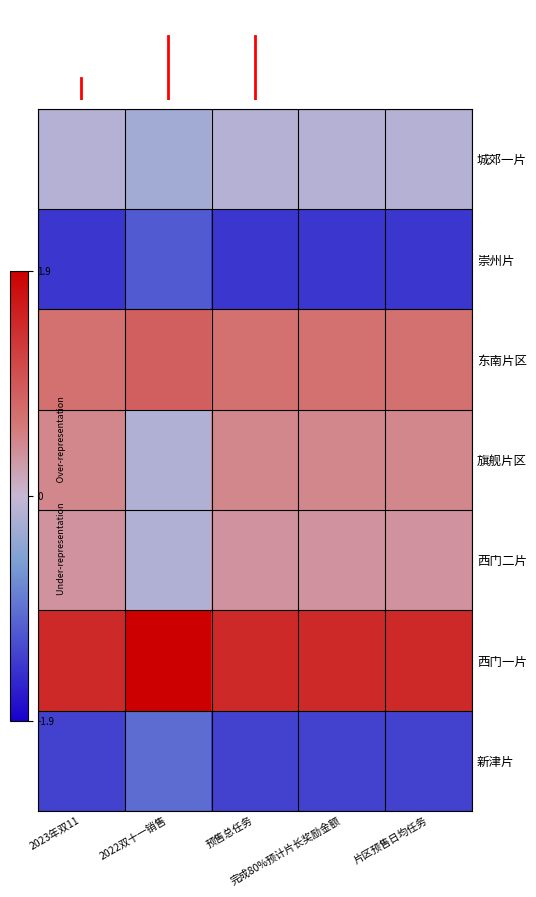

How many data points does each series have?

5